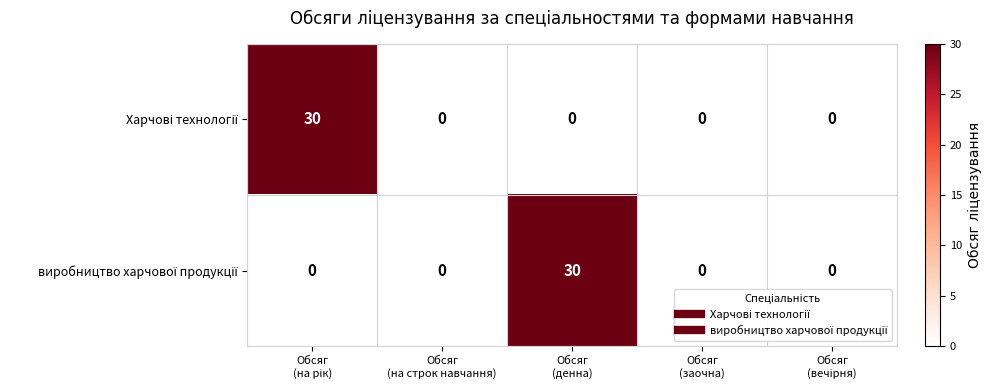

How many distinct data groups are displayed?

2